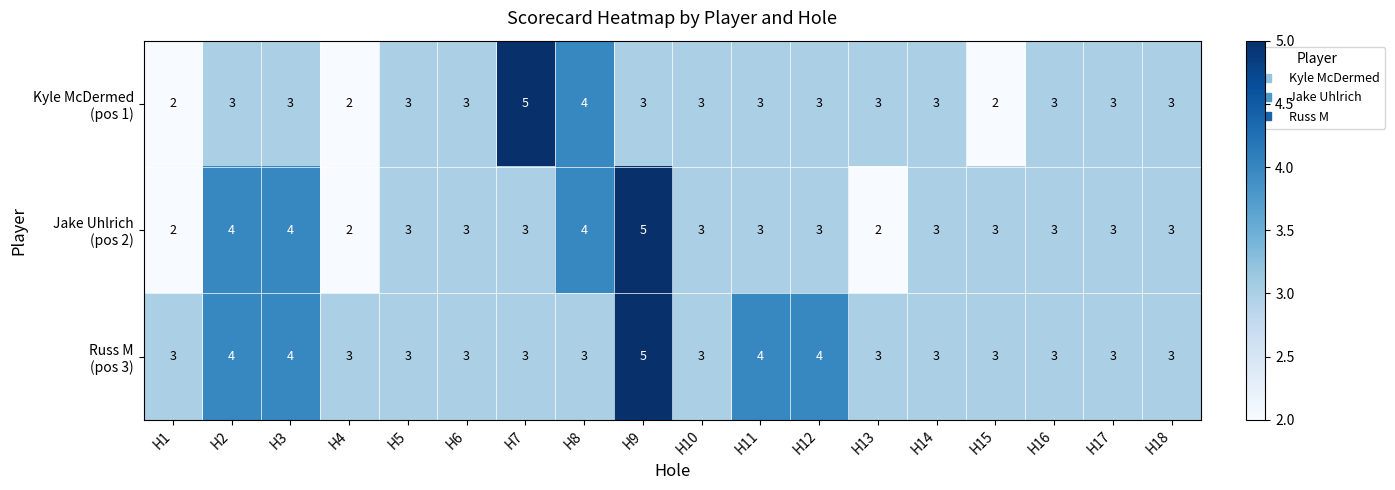

At which category is the sum across all series the highest?

H9